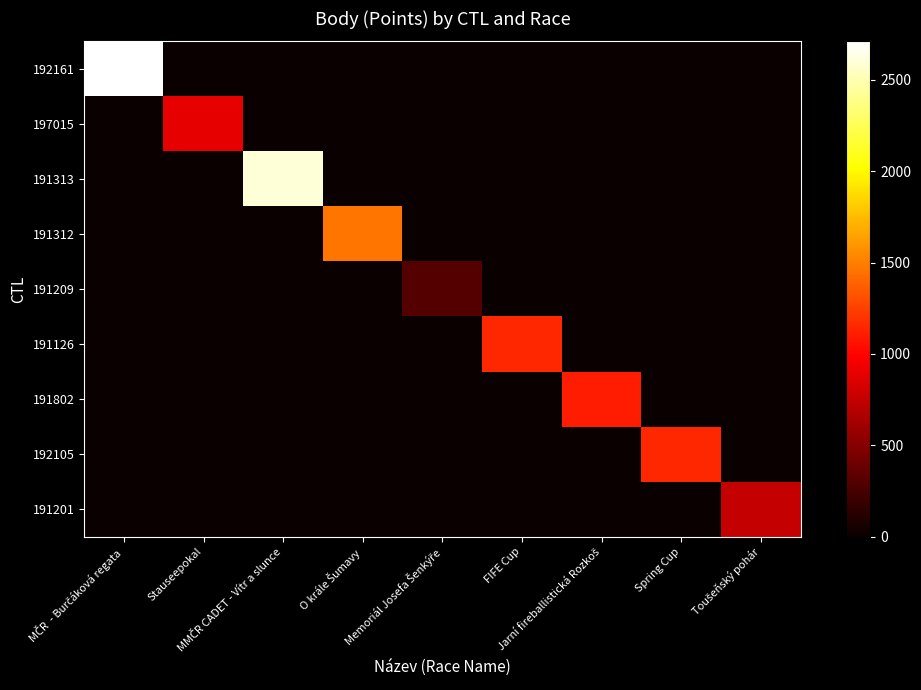

Which series has the largest range (max minus min)?

192161